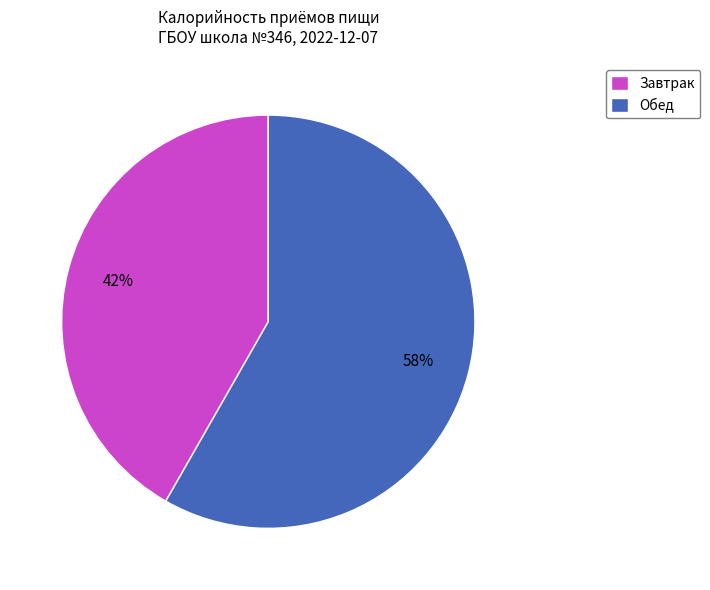

Rank the categories by value from highest to lowest.

Обед, Завтрак